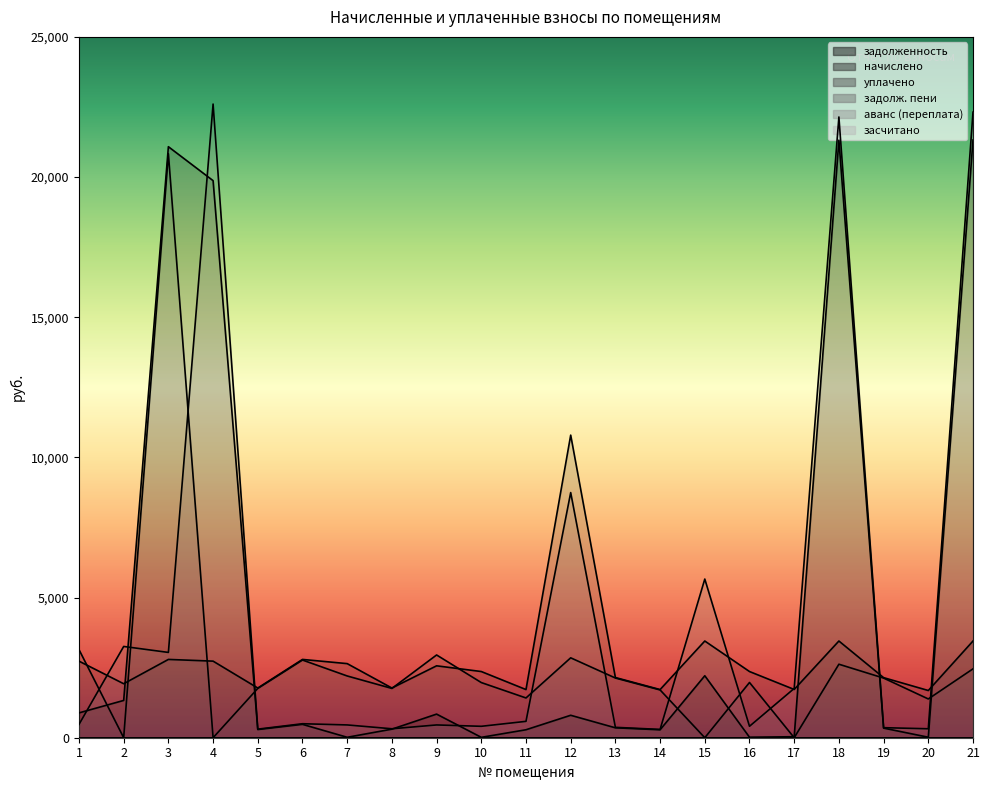

Does the chart display data point markers on the line(s)?

No